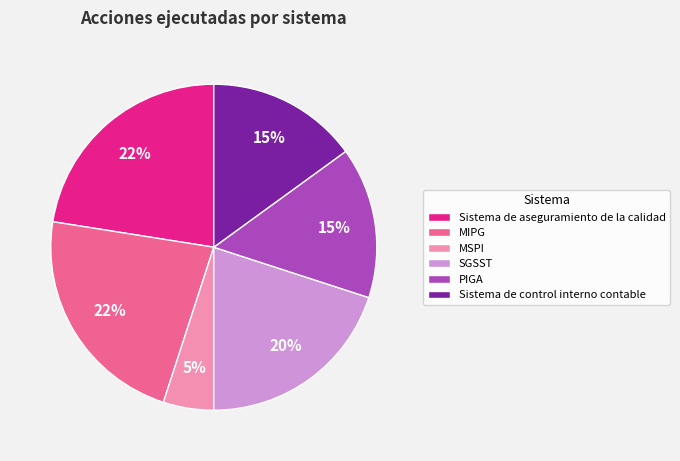

The MSPI slice represents 1% of the pie. True or false?

False